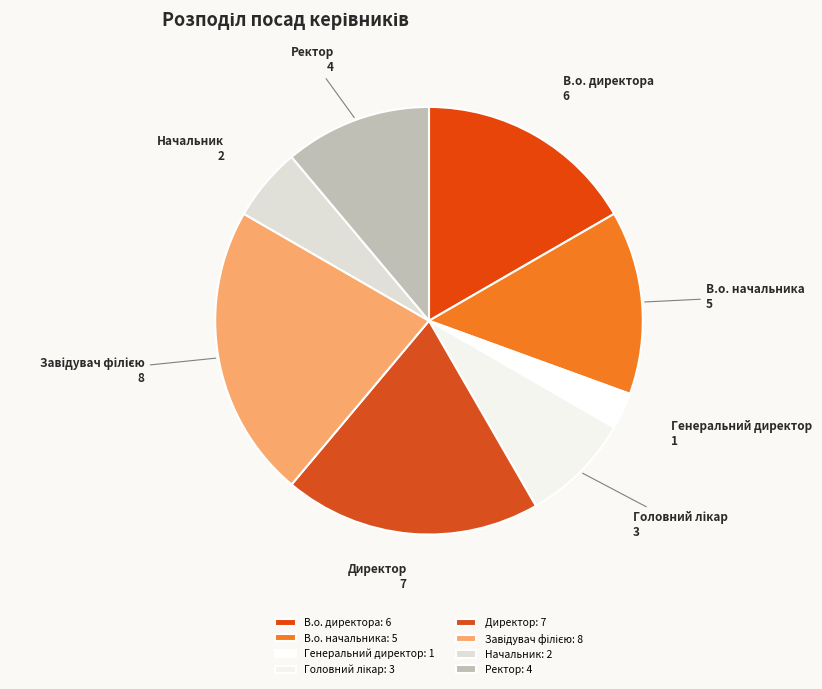

Which slice is the smallest?

Генеральний директор